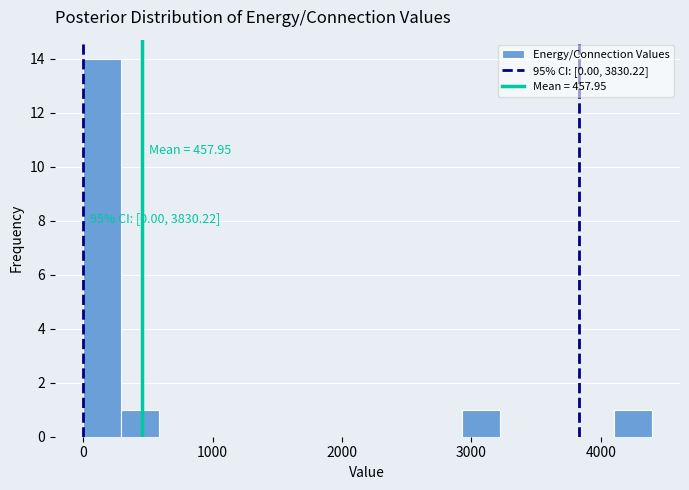

Read against the x-axis, roughly where is the centre of the tallest bar?

100